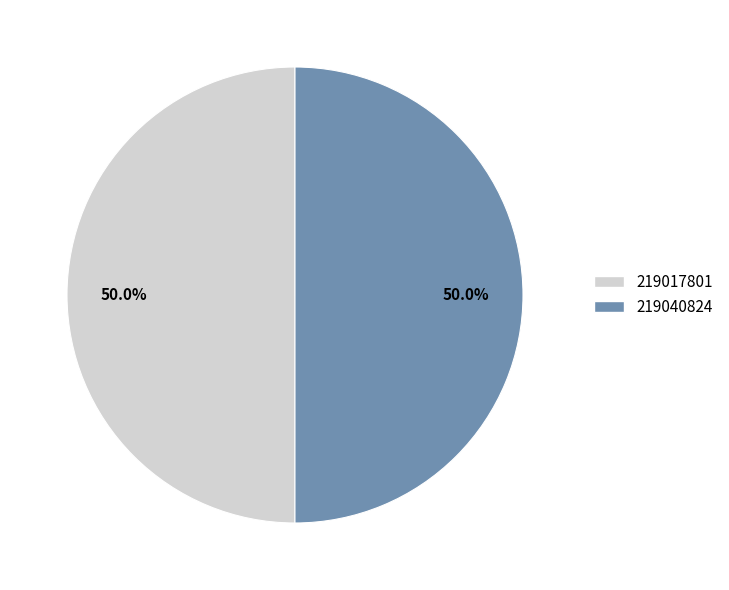

How many slices are in this pie chart?

2